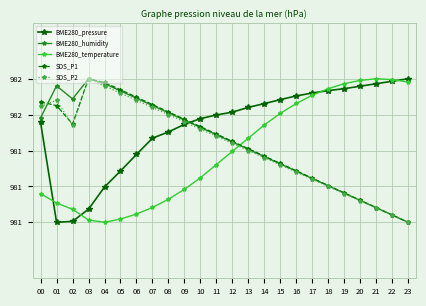

What are all the series names shown in the legend?

BME280_pressure, BME280_humidity, BME280_temperature, SDS_P1, SDS_P2